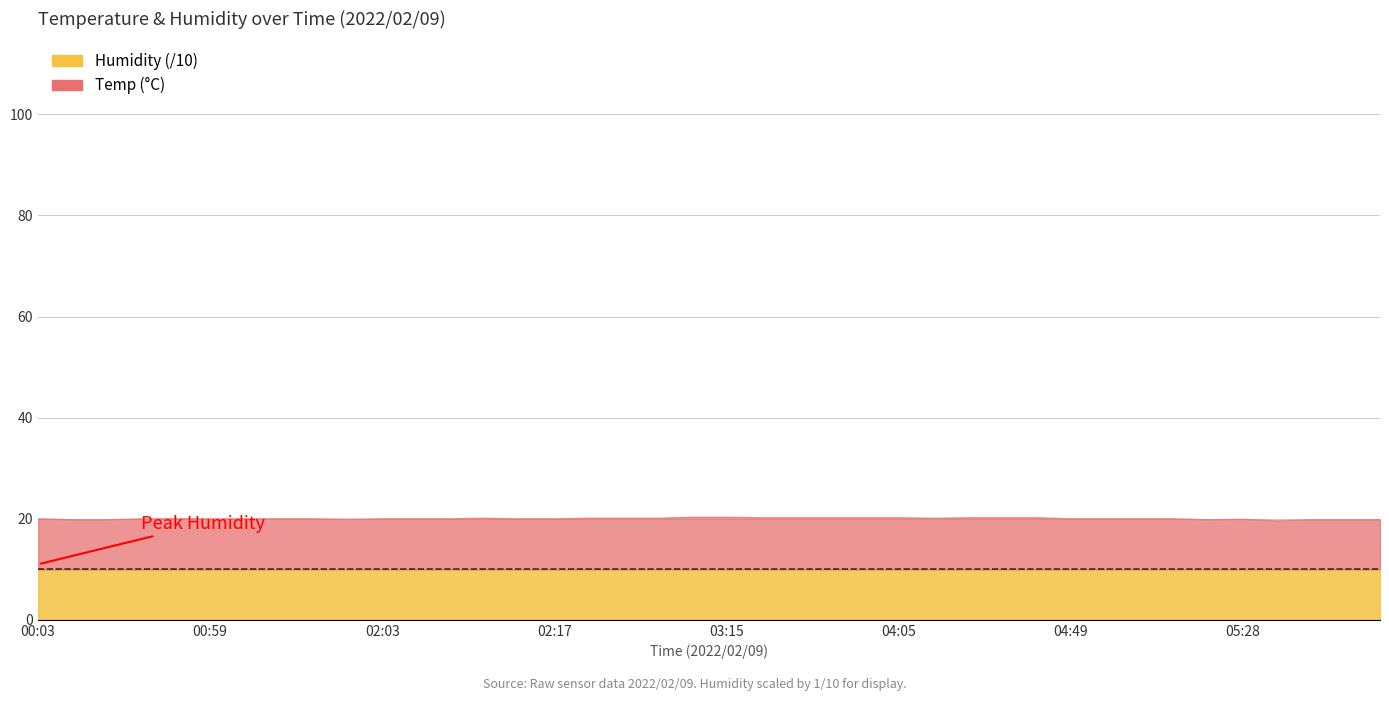

At which label does Temp reach its peak?

03:13